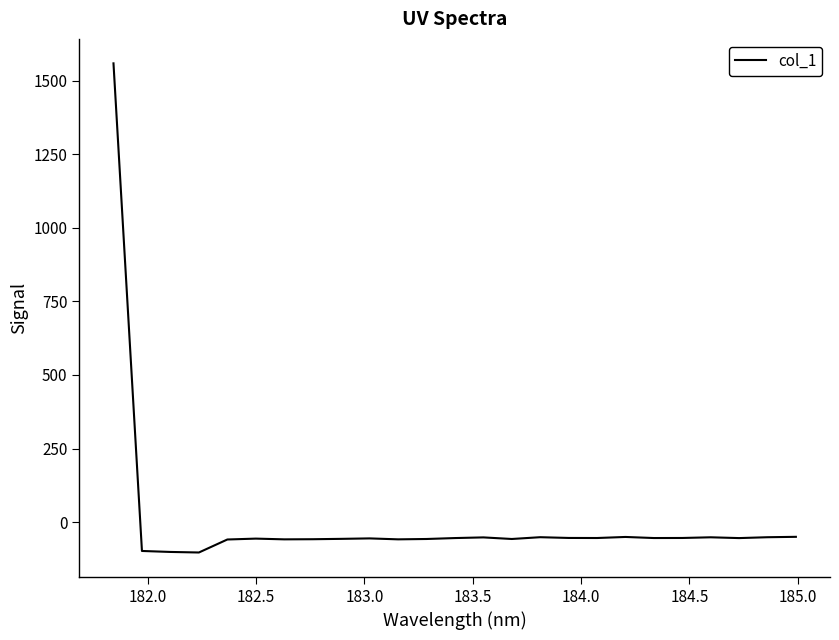

What is the smallest value displayed?

-103.7